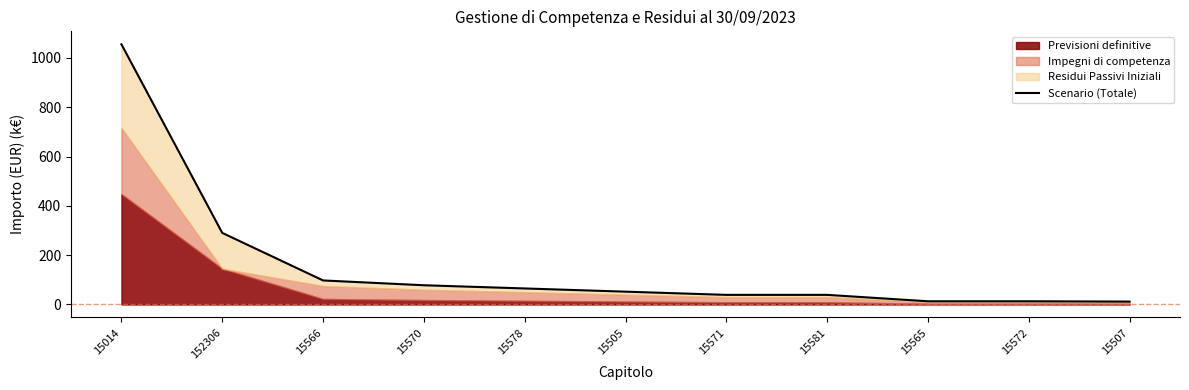

List the labels in order of value, largest first.

15014, 152306, 15566, 15570, 15578, 15505, 15571, 15581, 15565, 15572, 15507